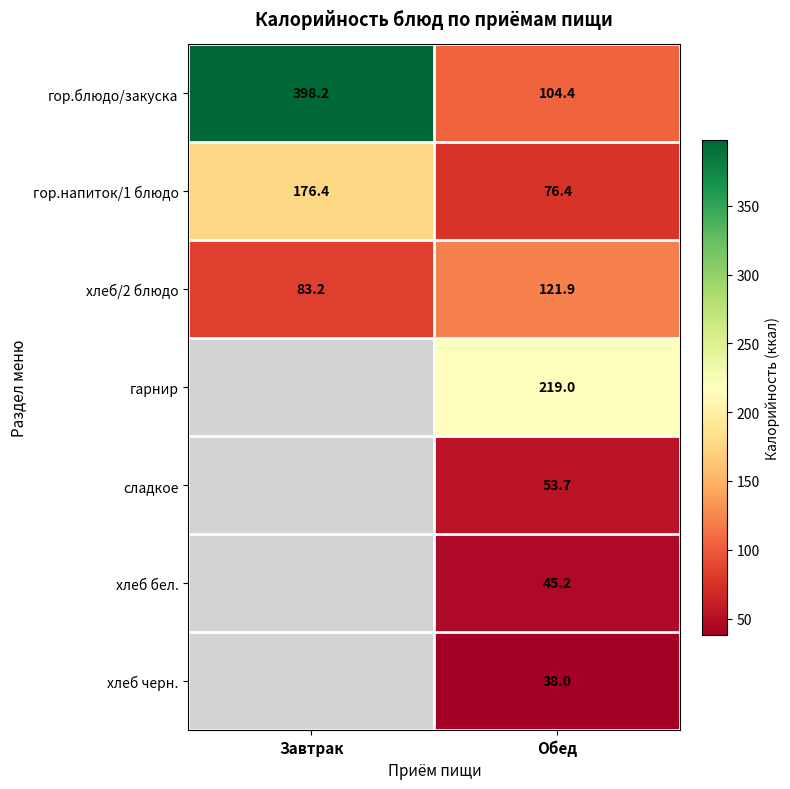

The гор.блюдо/закуска series shows 104.4 at Обед. True or false?

True